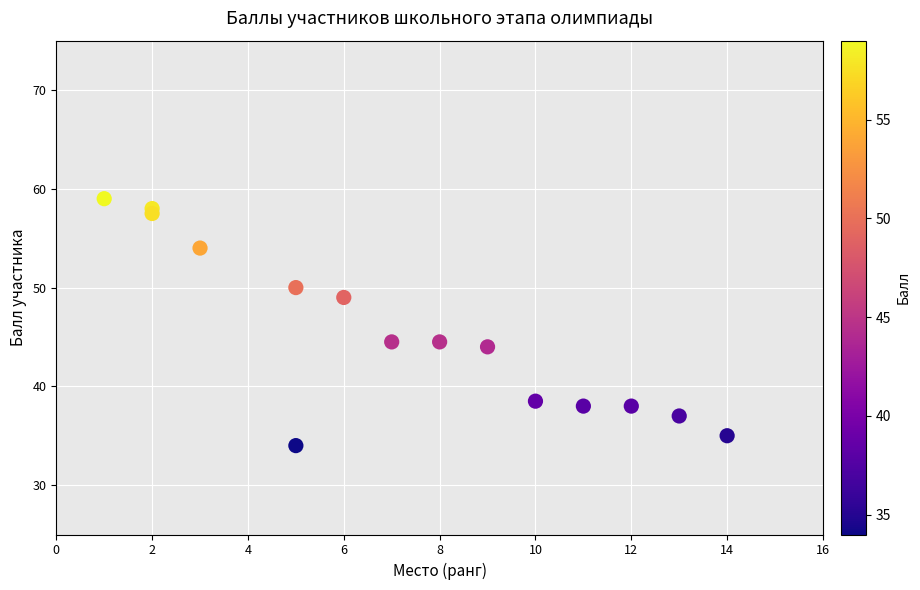

What is the range of X values (max minus min)?

13.0